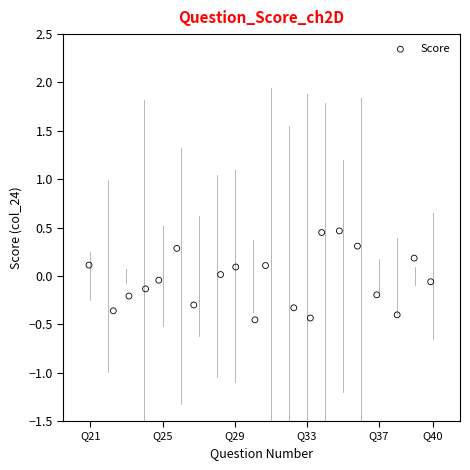

What is the range of Y values (max minus min)?

0.9